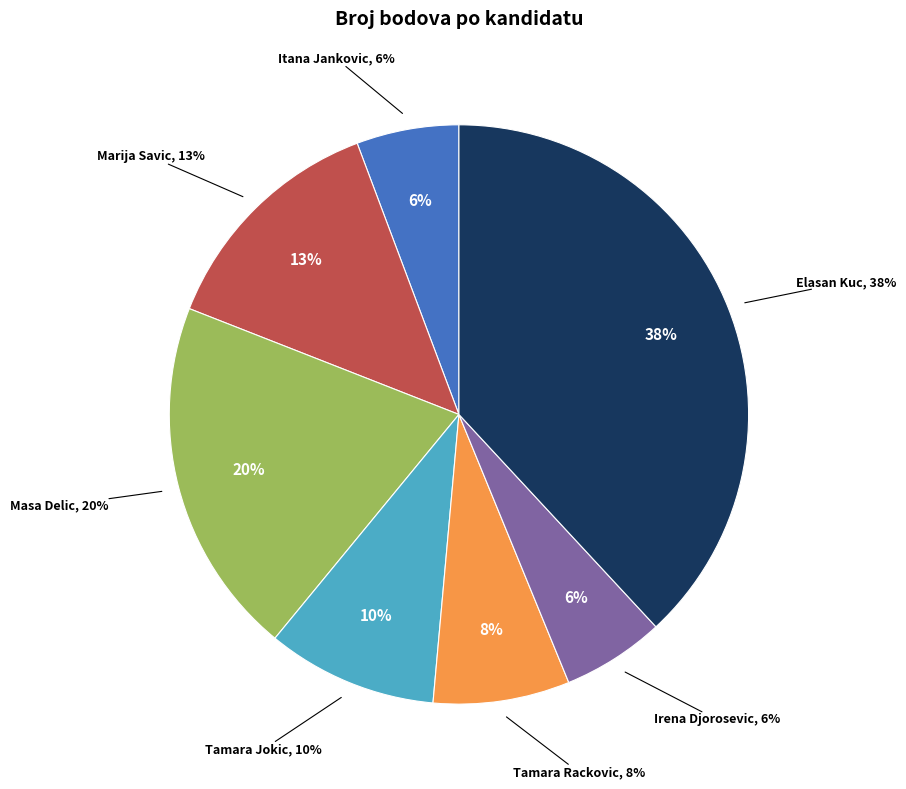

How many segments does this pie chart have?

7